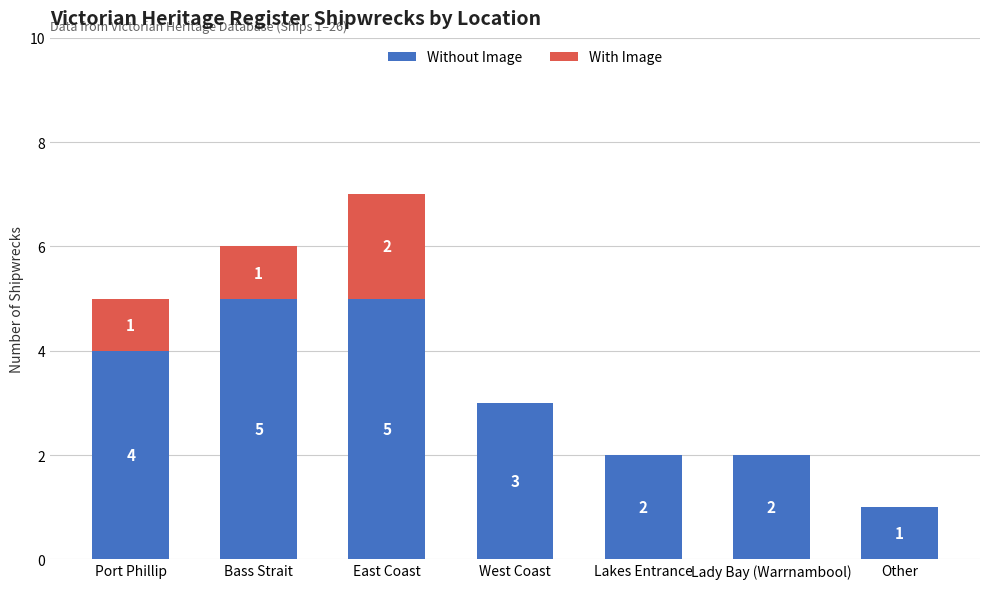

At which category is the sum across all series the highest?

East Coast